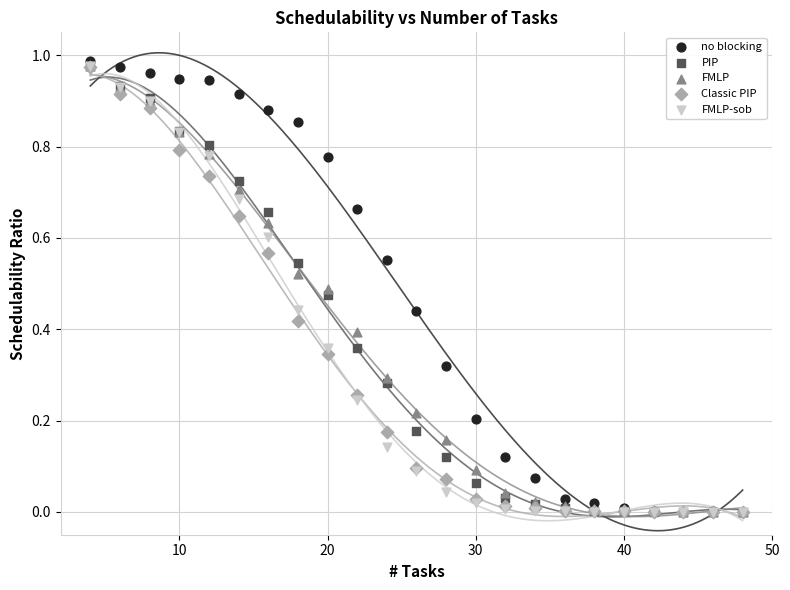

Which series reaches the maximum Y coordinate?

no blocking